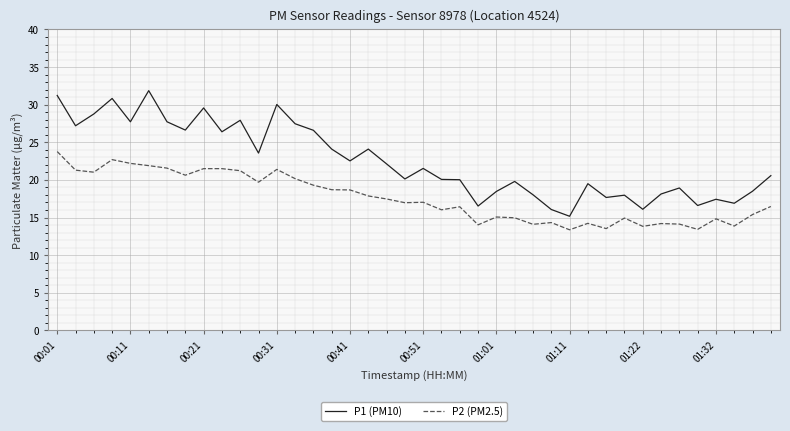

True or false: P1 (PM10) and P2 (PM2.5) intersect in this chart.

False